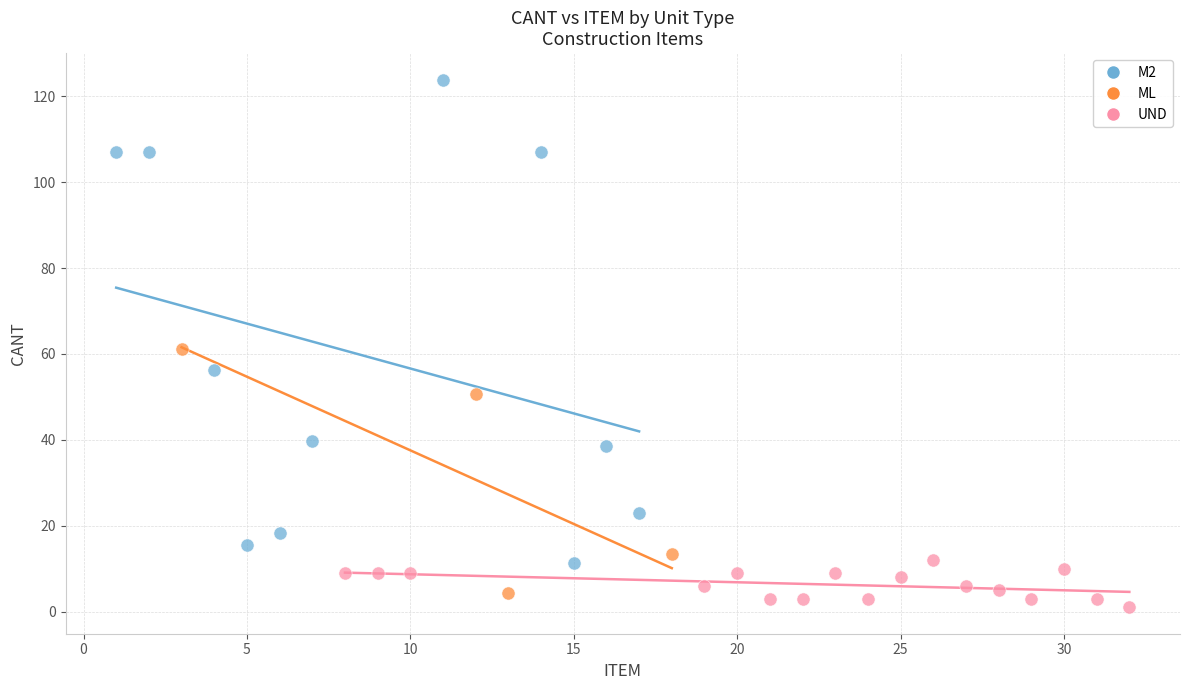

What are all the series names shown in the legend?

M2, ML, UND